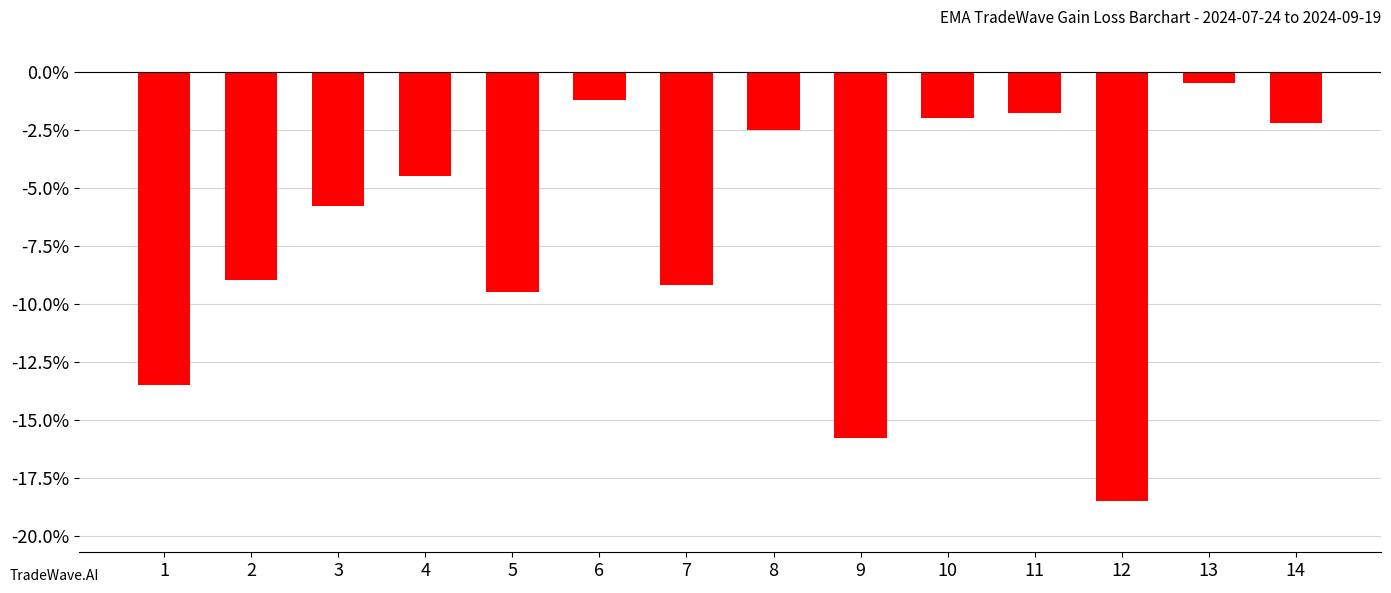

What is the sum of all values?

-96.0